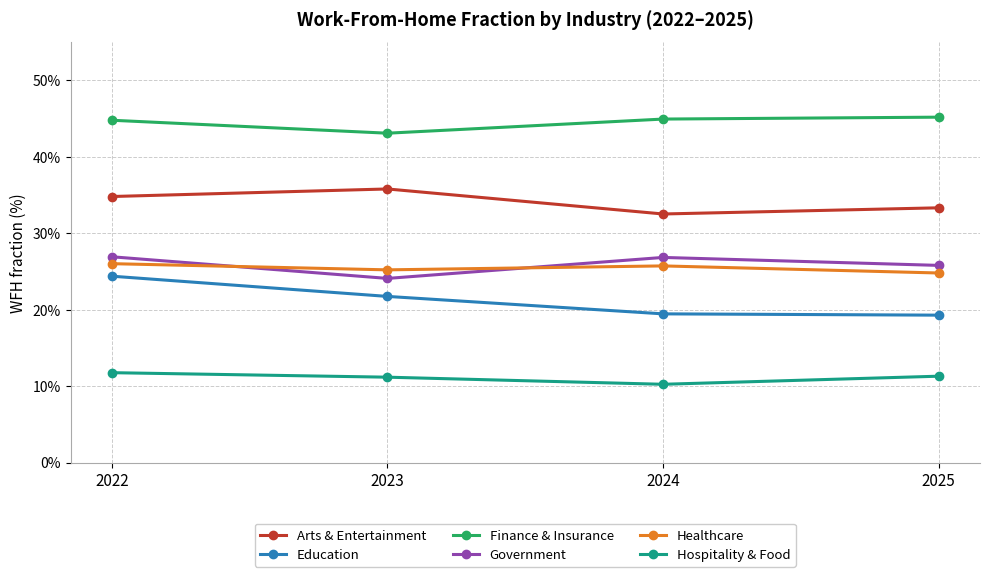

What is the value of the Healthcare point at the 1st from the left?

26.0